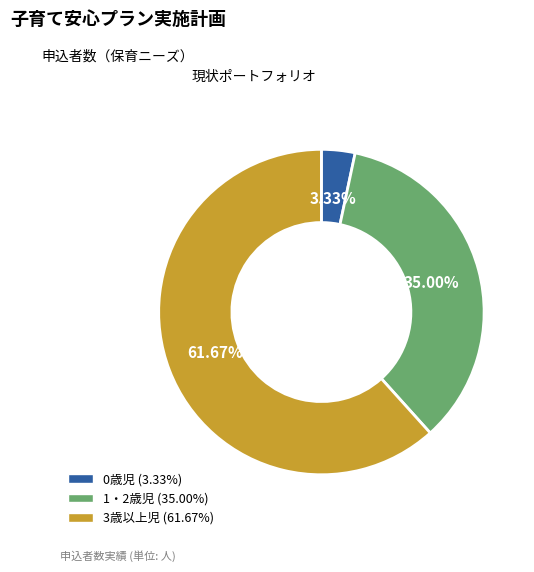

Count the number of slices in the pie.

3